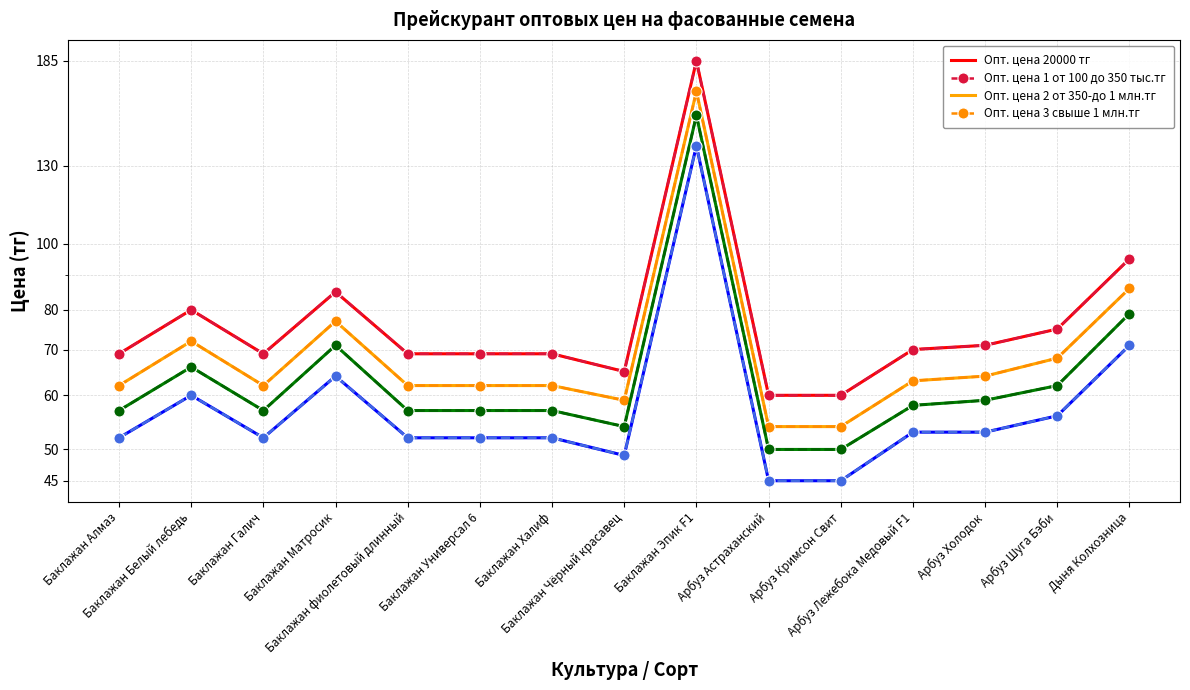

Between Баклажан Галич and Дыня Колхозница, which series saw the biggest shift?

Опт. цена 20000 тг